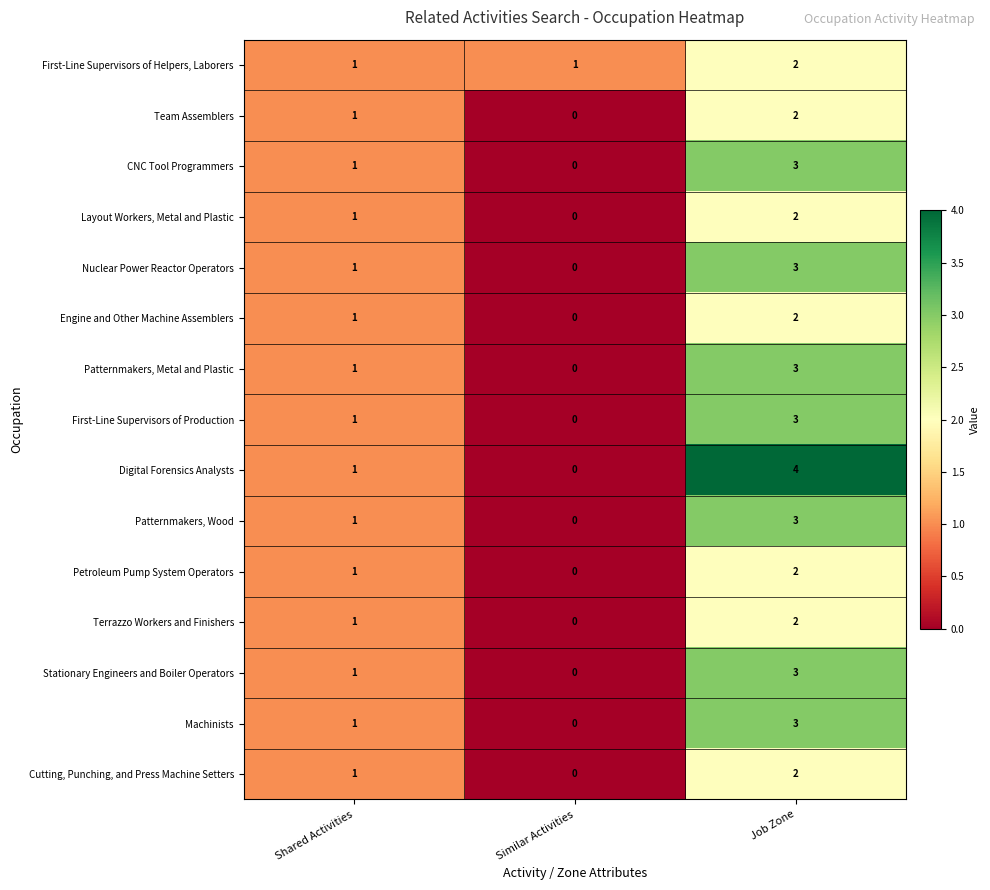

Is the value of Nuclear Power Reactor Operators at Job Zone greater than the value of Patternmakers, Metal and Plastic at Similar Activities?

Yes